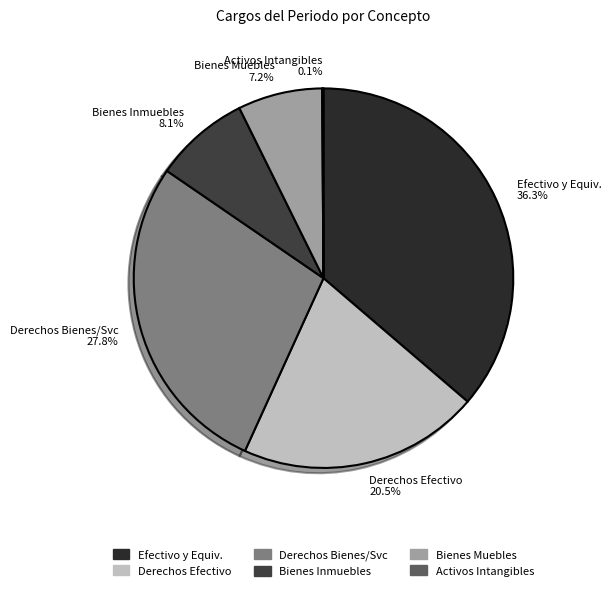

What is the largest slice in the pie chart?

Efectivo y Equiv. 36.3%